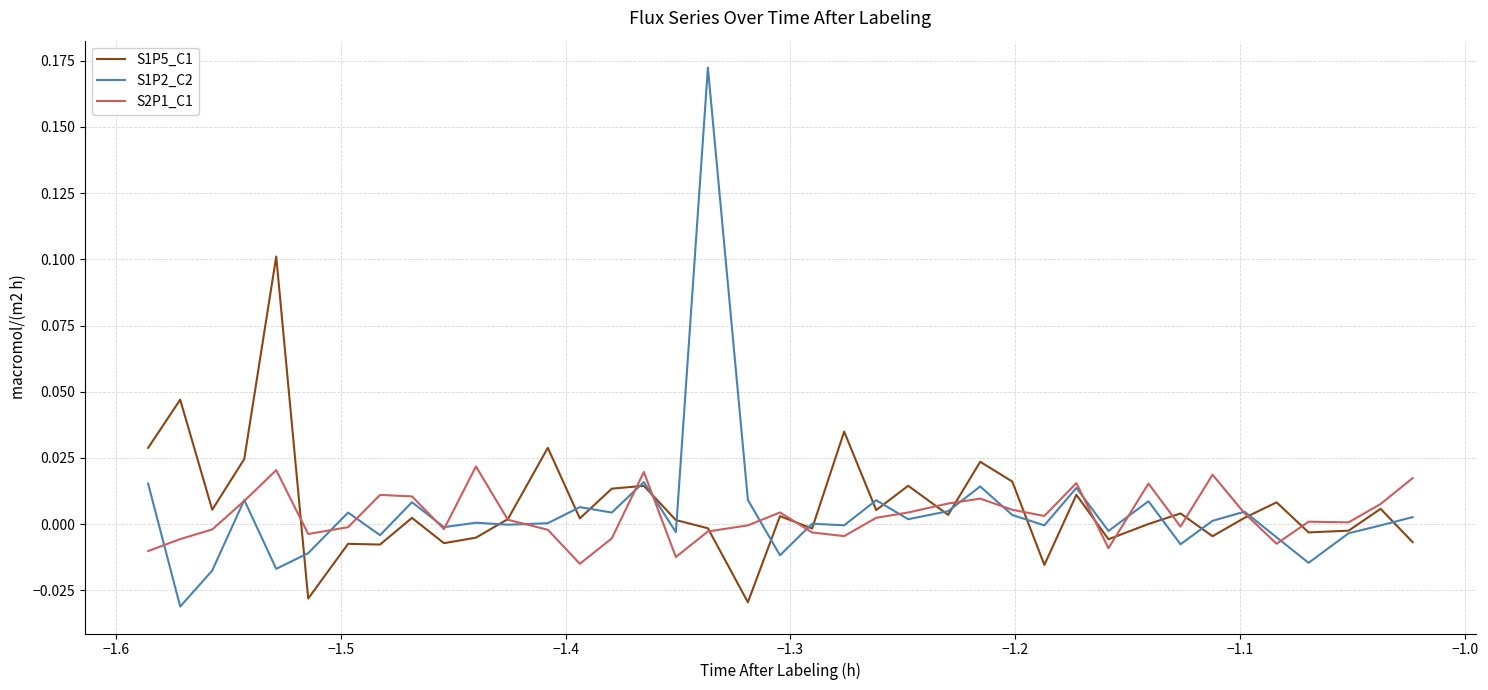

List the series in order of their peak value, lowest first.

S2P1_C1, S1P5_C1, S1P2_C2